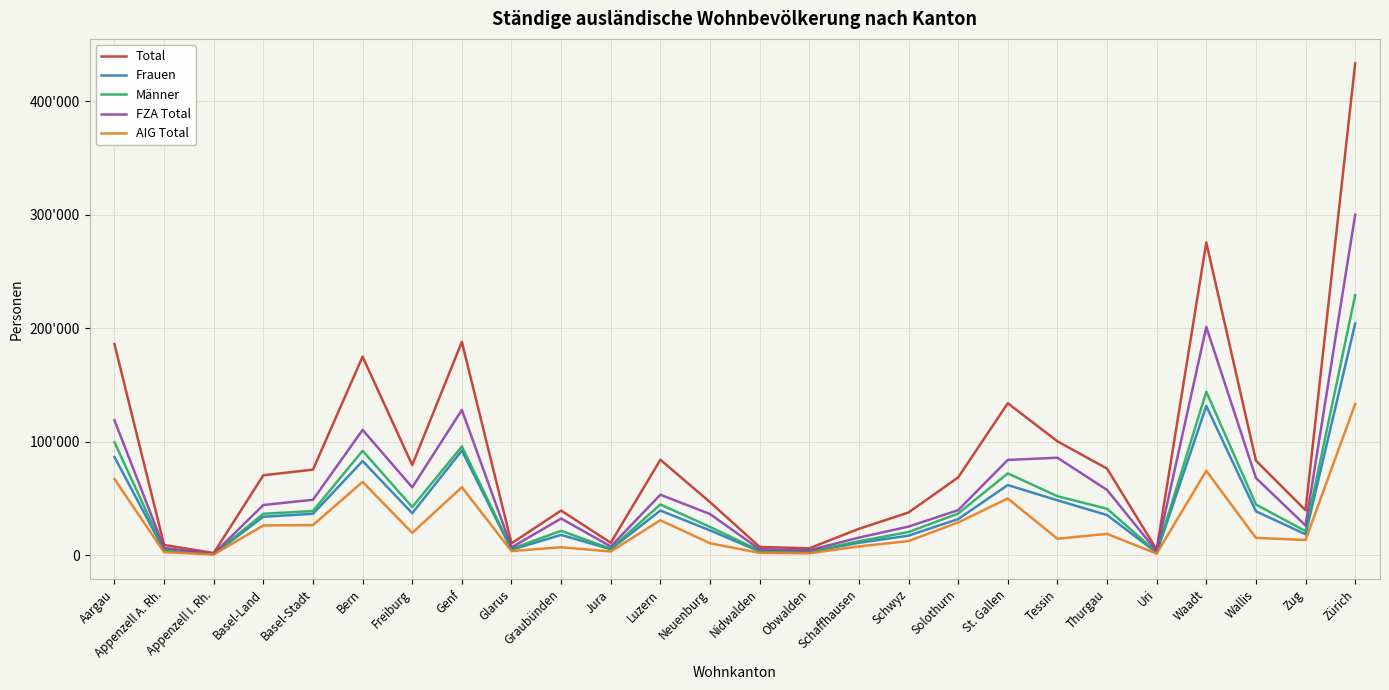

List the labels in order of Frauen value, largest first.

Zürich, Waadt, Genf, Aargau, Bern, St. Gallen, Tessin, Luzern, Wallis, Freiburg, Basel-Stadt, Thurgau, Basel-Land, Solothurn, Neuenburg, Zug, Graubünden, Schwyz, Schaffhausen, Jura, Glarus, Appenzell A. Rh., Nidwalden, Obwalden, Uri, Appenzell I. Rh.